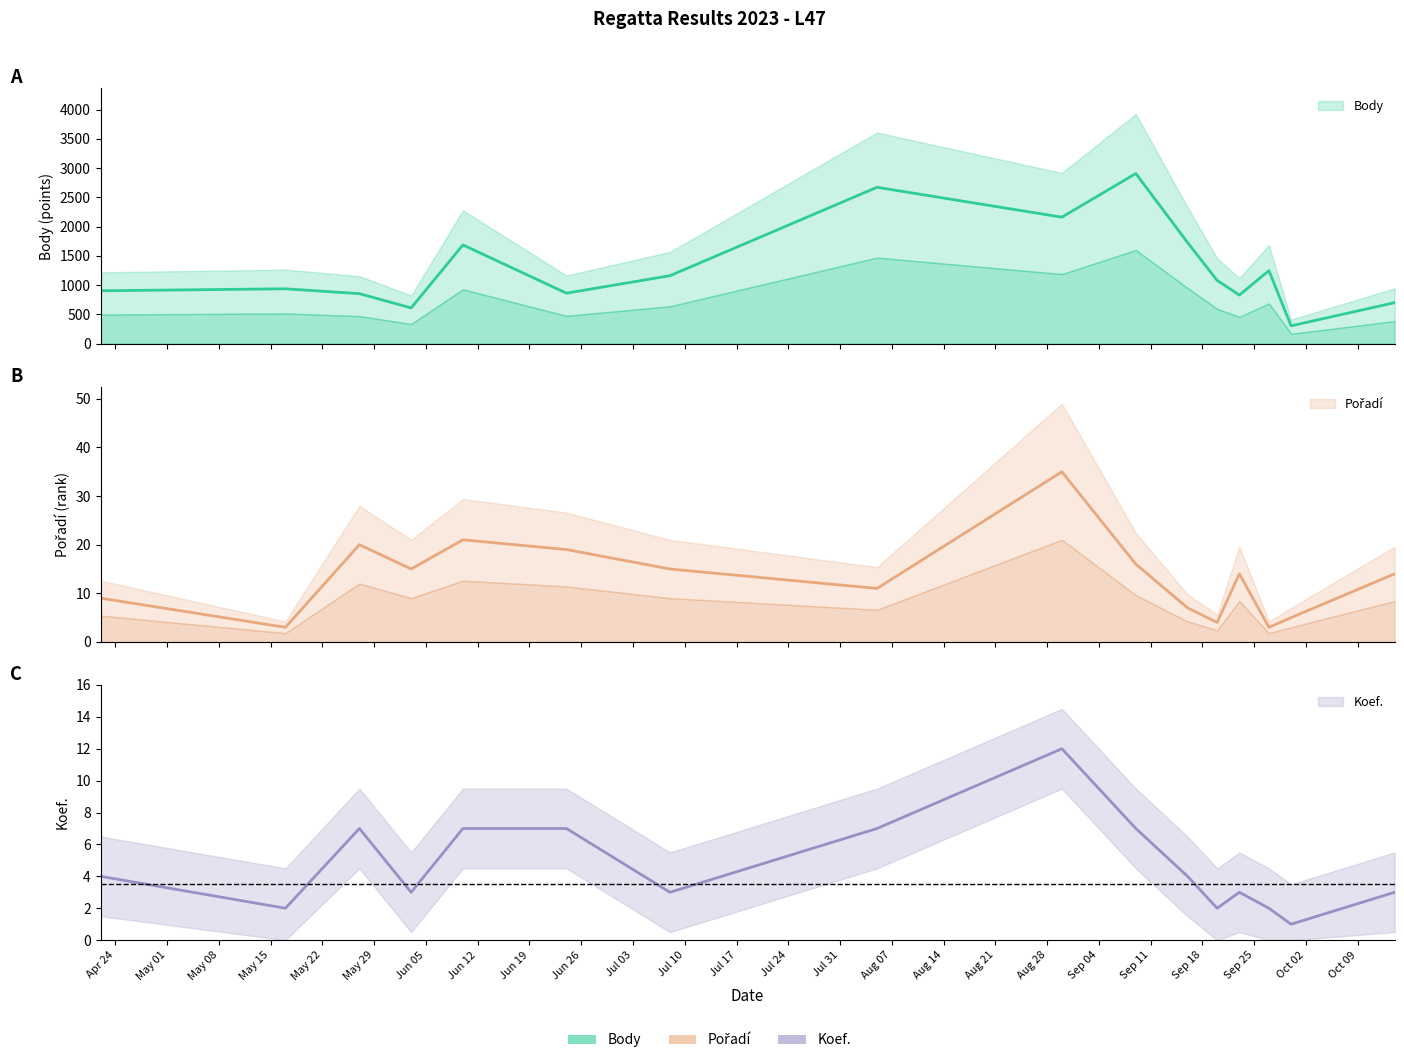

True or false: Pořadí has a value of 2 at 2023-09-16.

False